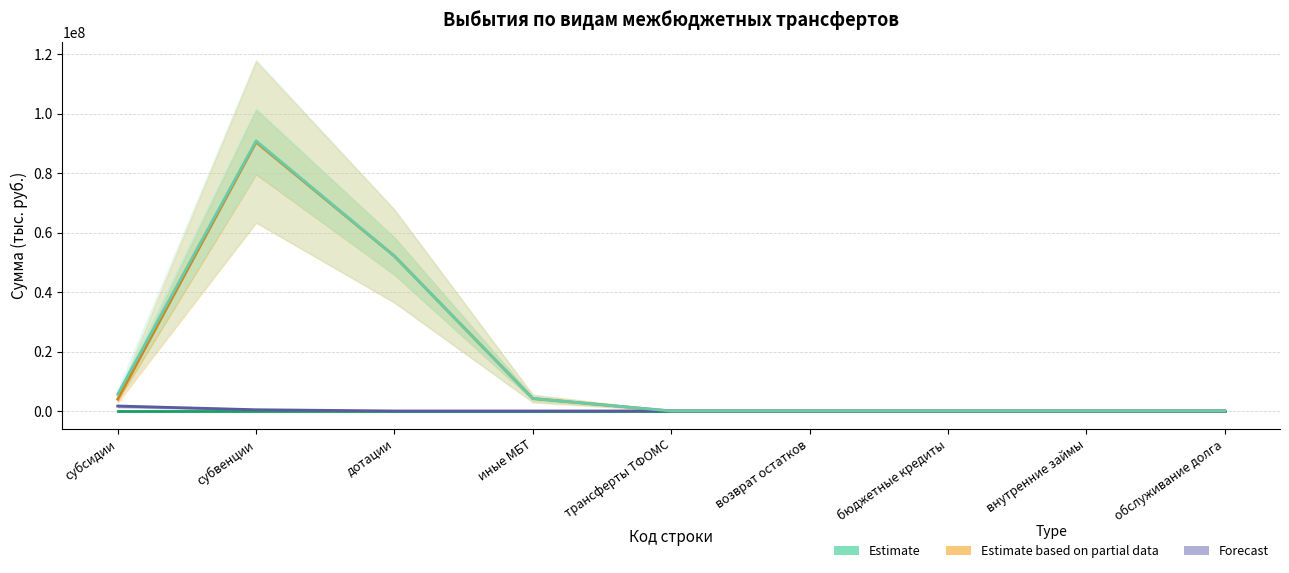

Reading right to left, what are all the values shown in this chart?

бюджет субъекта РФ (поступления): 0.0	0.0	0.0	0.0	0.0	0.0	0.0	0.0	0.0
бюджеты муниципальных районов: 0.0	0.0	0.0	0.0	0.0	4188574.2	52087100.0	90425421.7	3953545.8
бюджеты сельских поселений: 0.0	0.0	0.0	0.0	0.0	0.0	0.0	419500.5	1655000.0
ИТОГО: 0.0	0.0	0.0	0.0	0.0	4188574.2	52087100.0	90844922.2	5608545.8